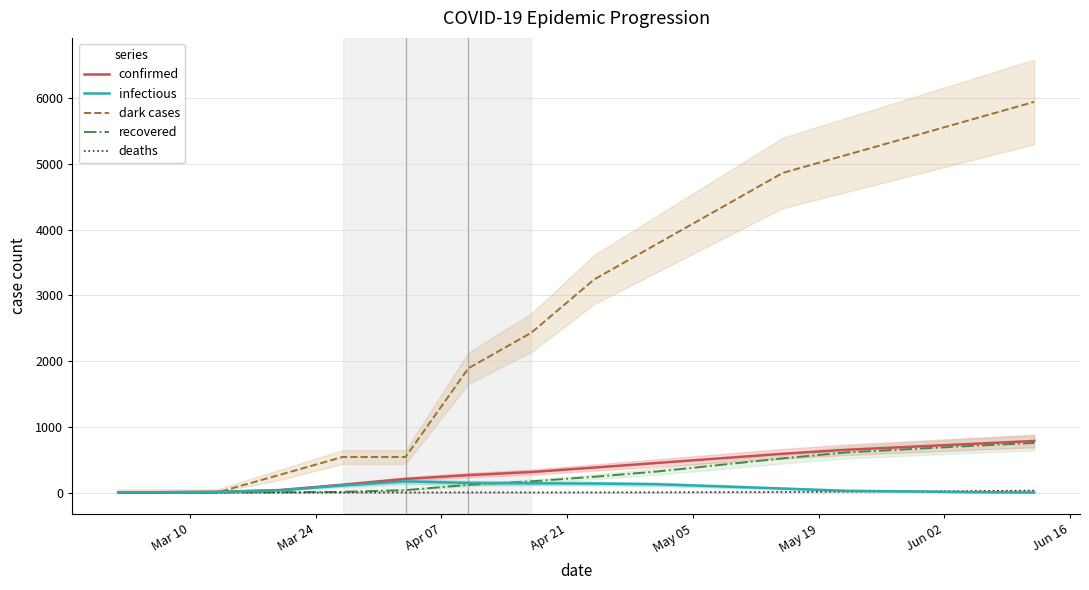

Between May 05 and Jun 02, which series saw the biggest shift?

dark cases